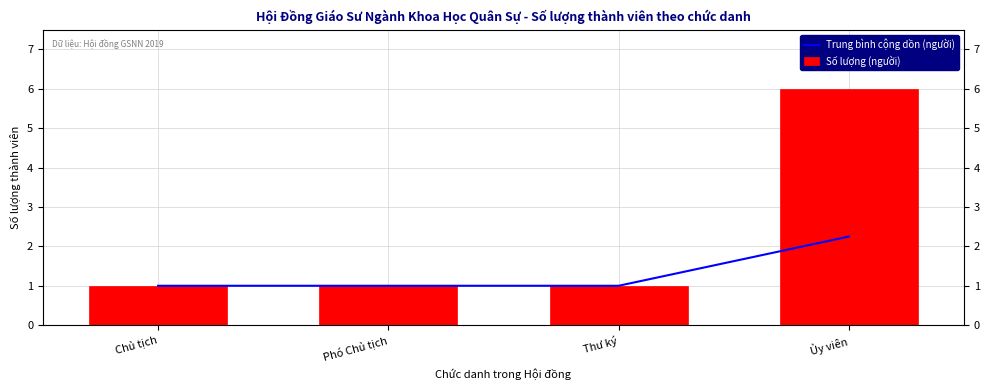

What are all the series names shown in the legend?

Trung bình cộng dồn (người), Số lượng (người)